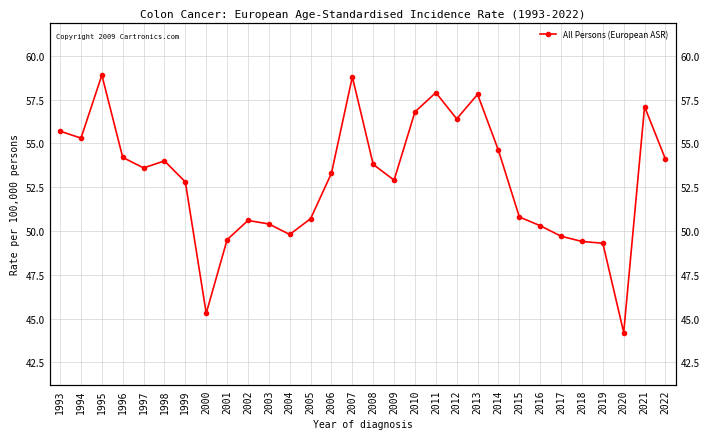

Where does the data first go above 53?

1993